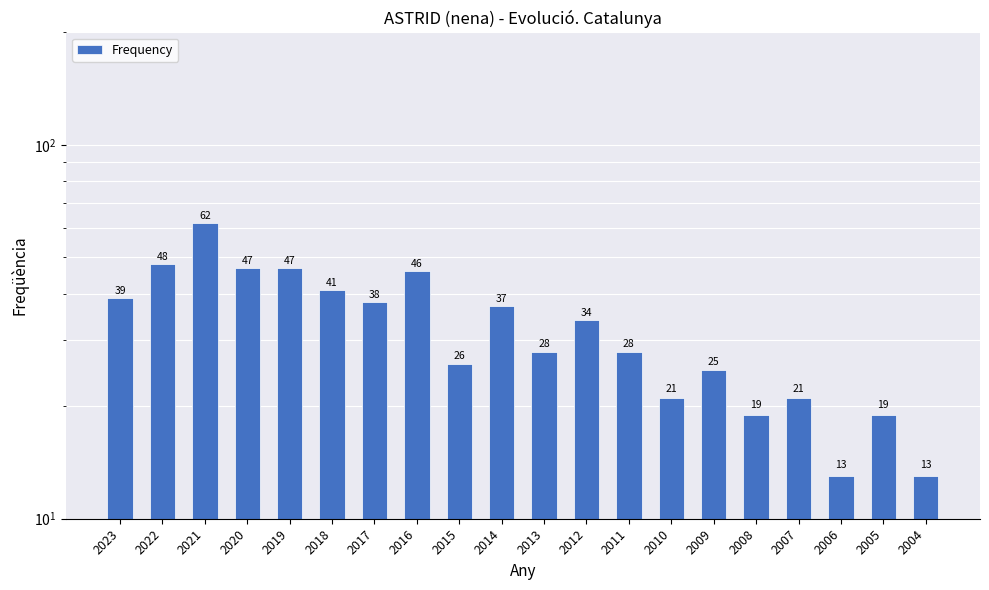

What is the ratio of the value at 2009 to the value at 2014?

0.7